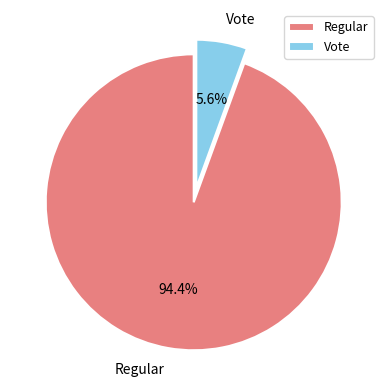

Combined, do Vote and Regular account for over 50%?

Yes